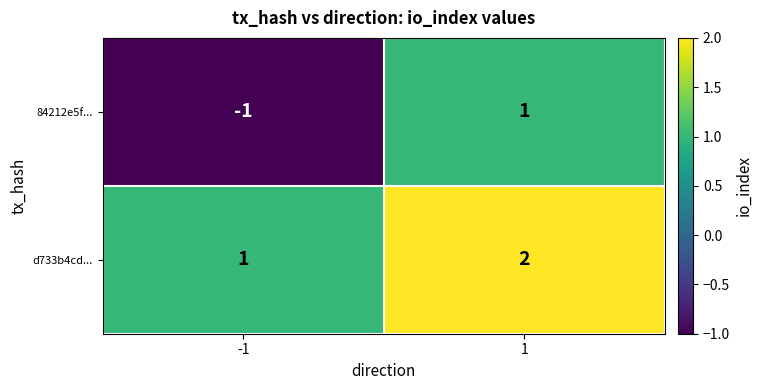

How many distinct data groups are displayed?

2